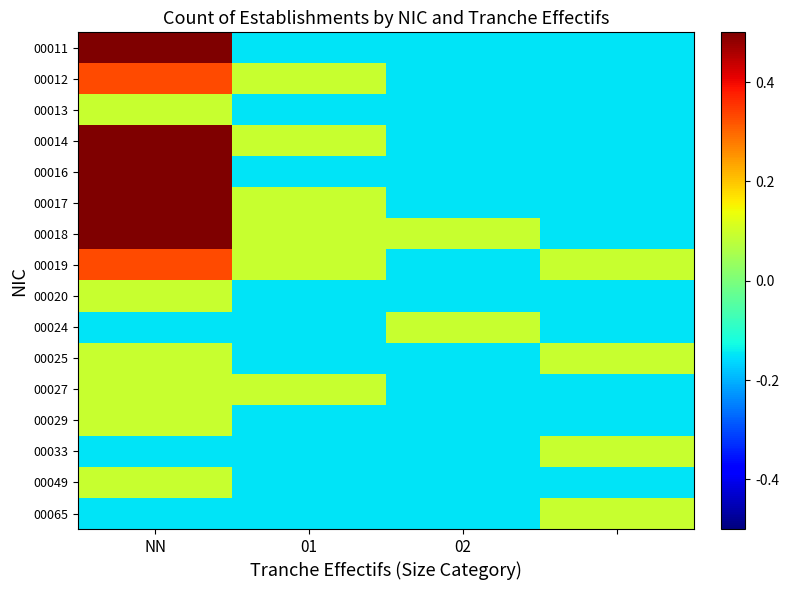

Reading left to right, list all the values displayed in this chart.

00011: 0.5	-0.2	-0.2	-0.2
00012: 0.3	0.1	-0.2	-0.2
00013: 0.1	-0.2	-0.2	-0.2
00014: 0.5	0.1	-0.2	-0.2
00016: 0.5	-0.2	-0.2	-0.2
00017: 0.5	0.1	-0.2	-0.2
00018: 0.5	0.1	0.1	-0.2
00019: 0.3	0.1	-0.2	0.1
00020: 0.1	-0.2	-0.2	-0.2
00024: -0.2	-0.2	0.1	-0.2
00025: 0.1	-0.2	-0.2	0.1
00027: 0.1	0.1	-0.2	-0.2
00029: 0.1	-0.2	-0.2	-0.2
00033: -0.2	-0.2	-0.2	0.1
00049: 0.1	-0.2	-0.2	-0.2
00065: -0.2	-0.2	-0.2	0.1